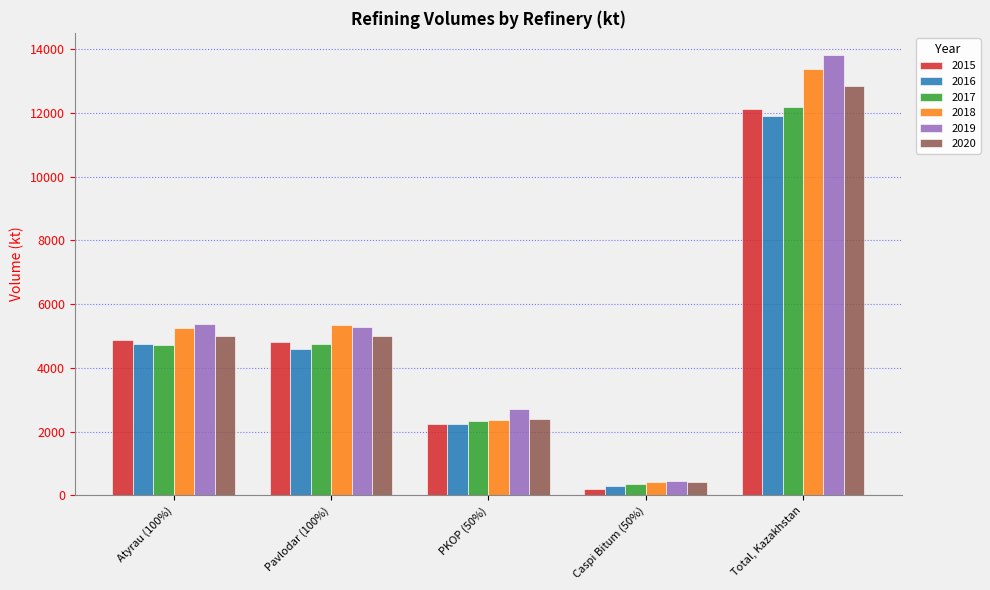

Which series has the largest total across all categories?

2019